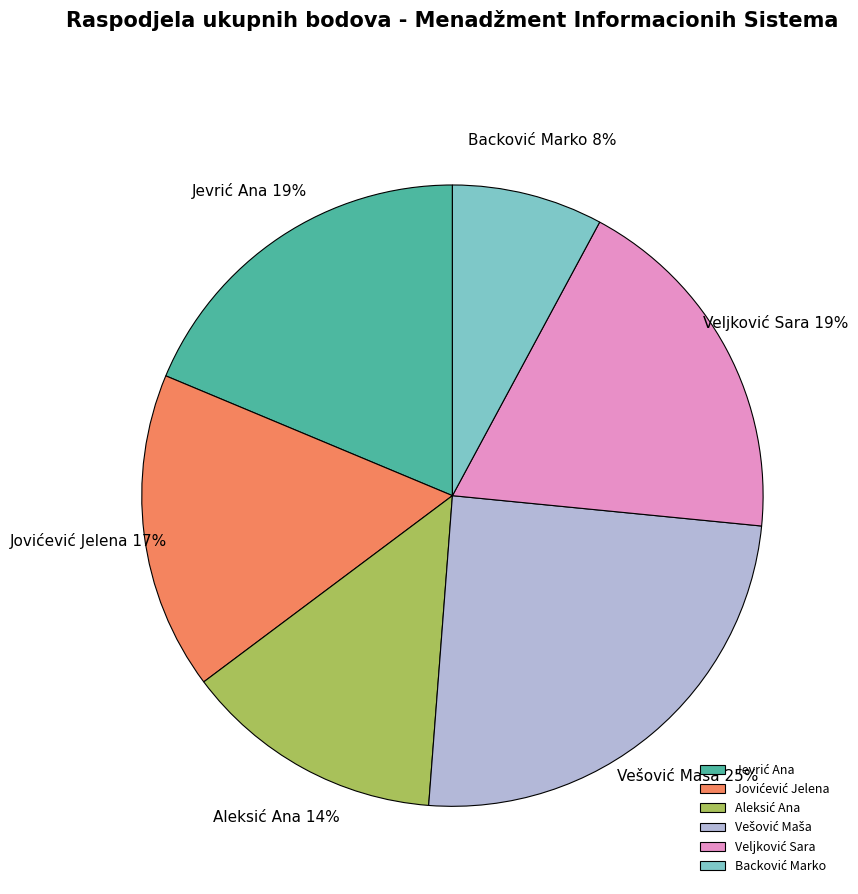

Count the number of slices in the pie.

6